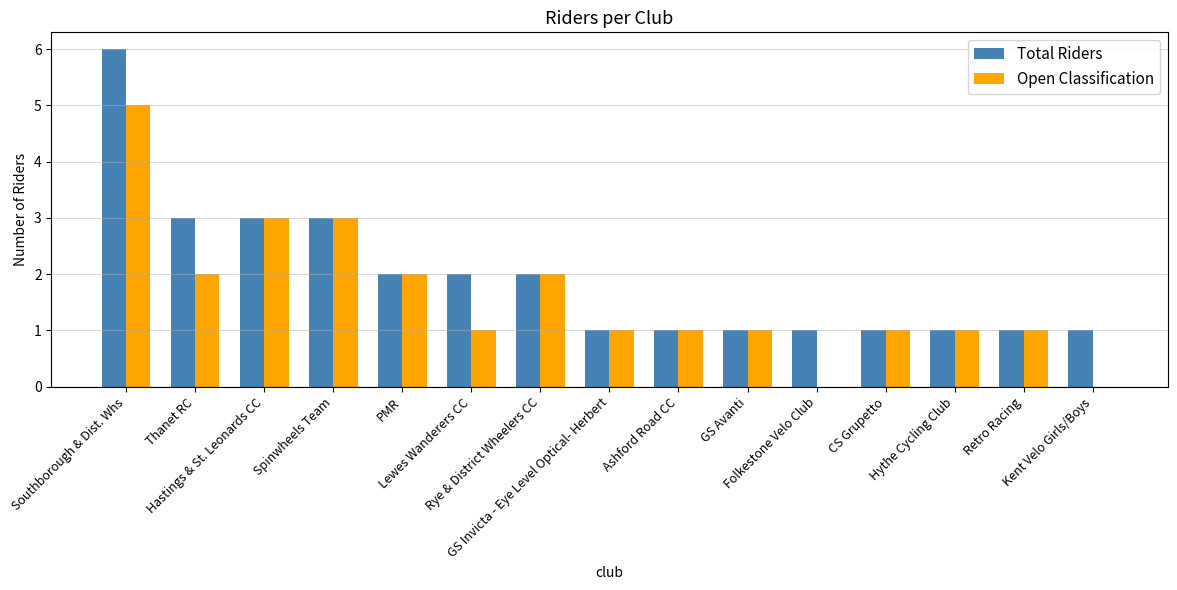

Reading right to left, transcribe all the data shown in this chart.

Total Riders: 1	1	1	1	1	1	1	1	2	2	2	3	3	3	6
Open Classification: 0	1	1	1	0	1	1	1	2	1	2	3	3	2	5